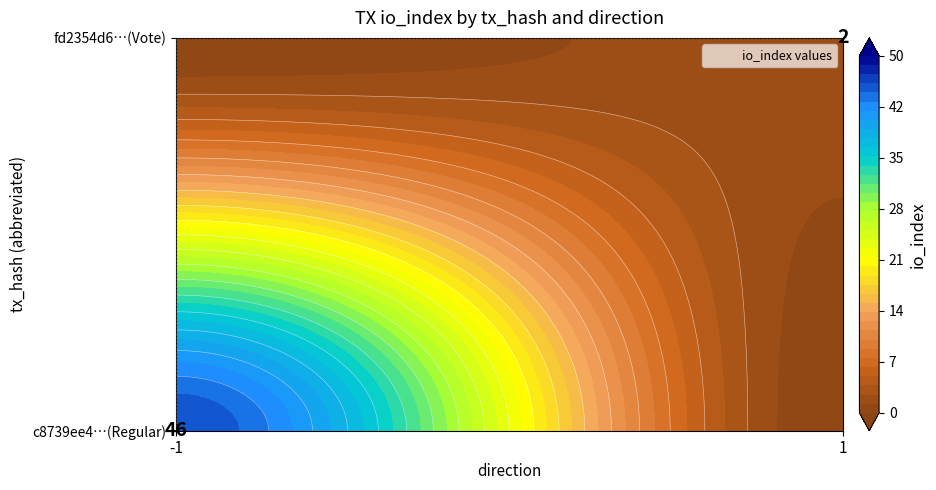

What is the sum of all c8739ee4c9c33c0760c38b102a47144f4c01ee3 values?

45